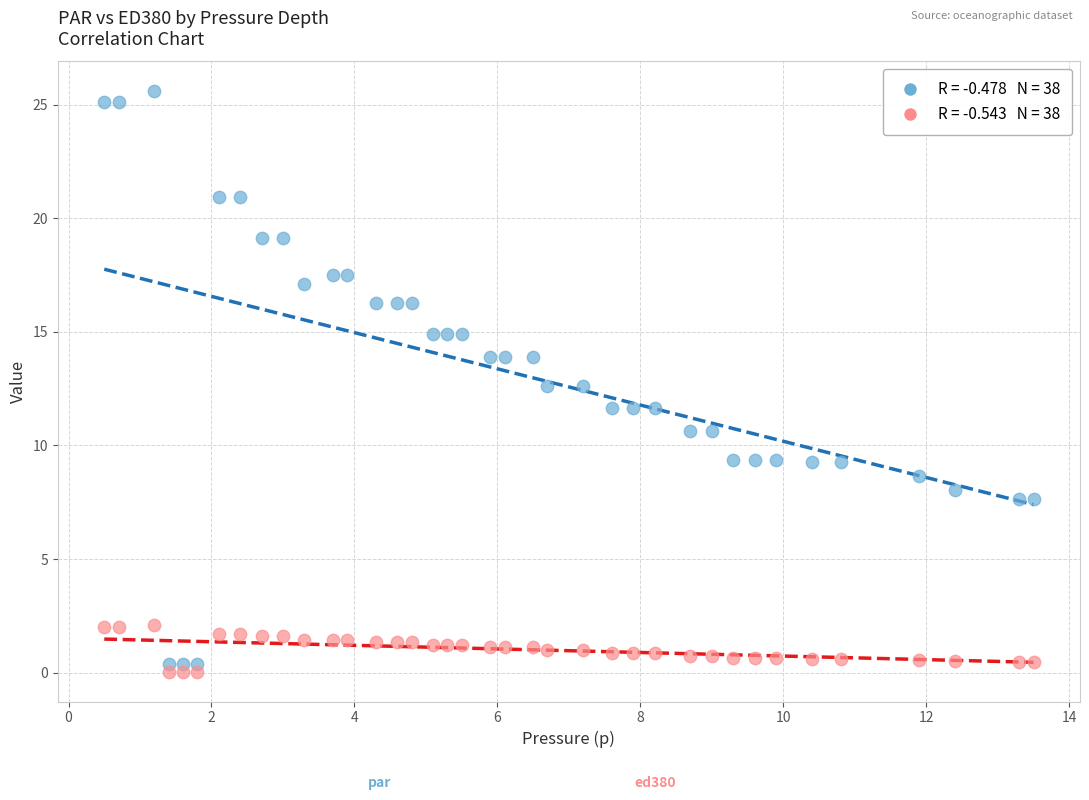

Across all data points, what is the range of Y values (max minus min)?

25.6